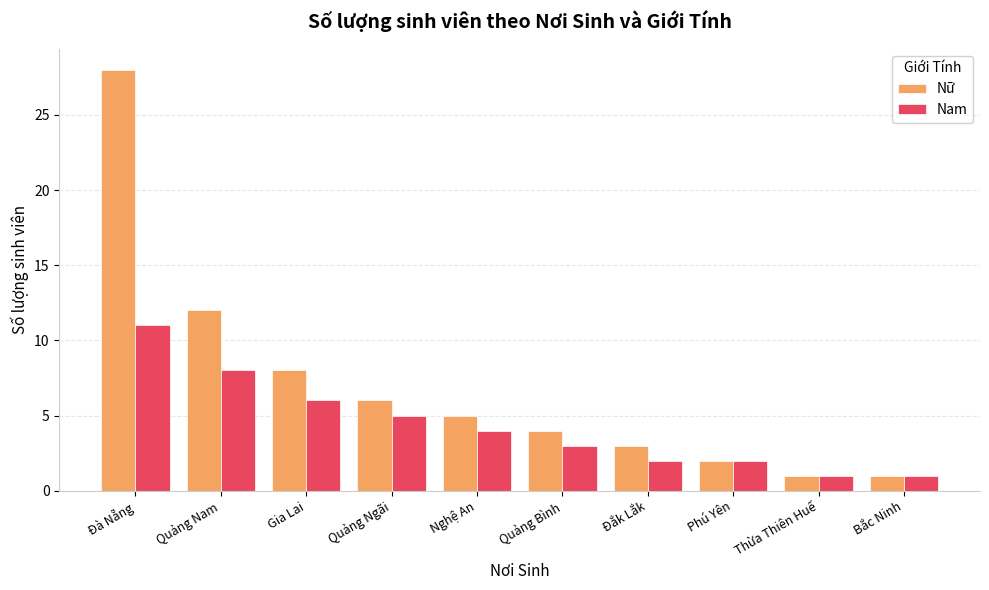

Which series has the largest total across all categories?

Nữ